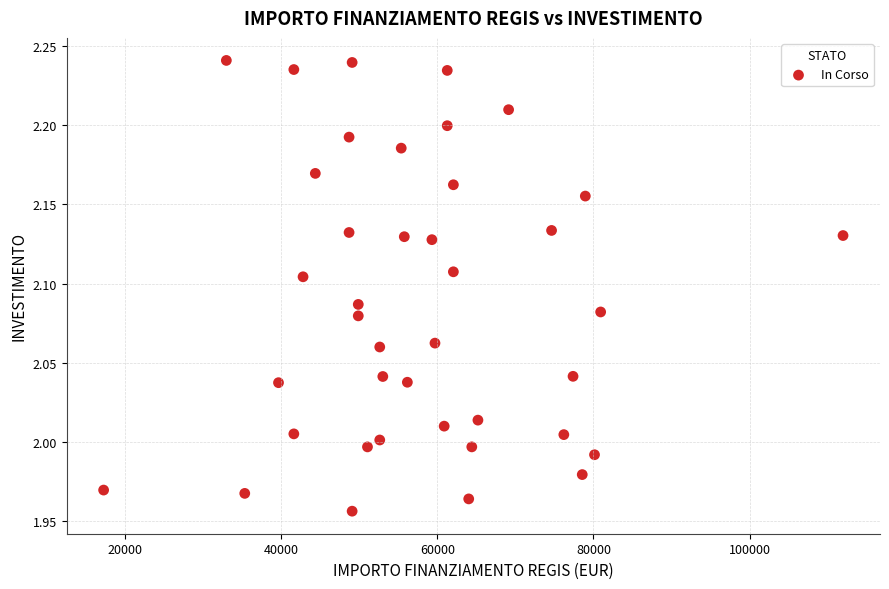

What is the range of Y values (max minus min)?

0.3